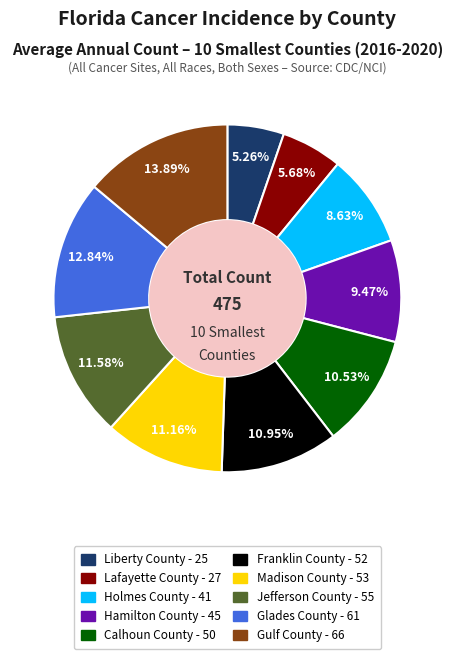

To the nearest percent, what percentage of the pie is Gulf County?

14%